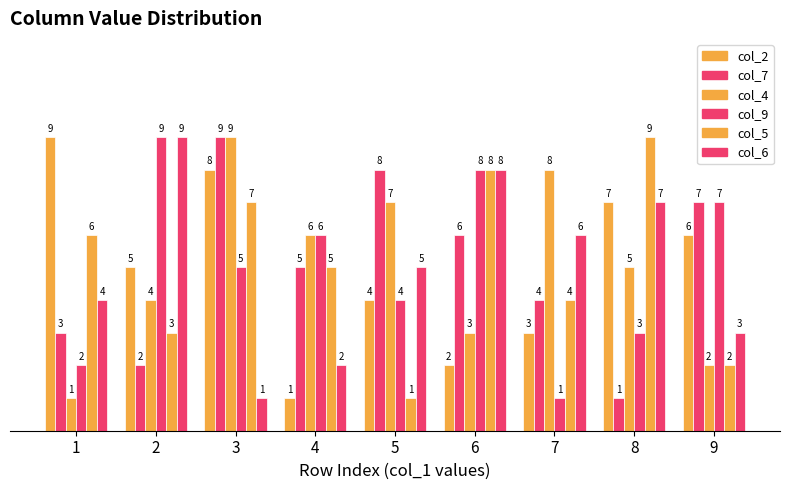

What is the sum of all col_5 values?

45